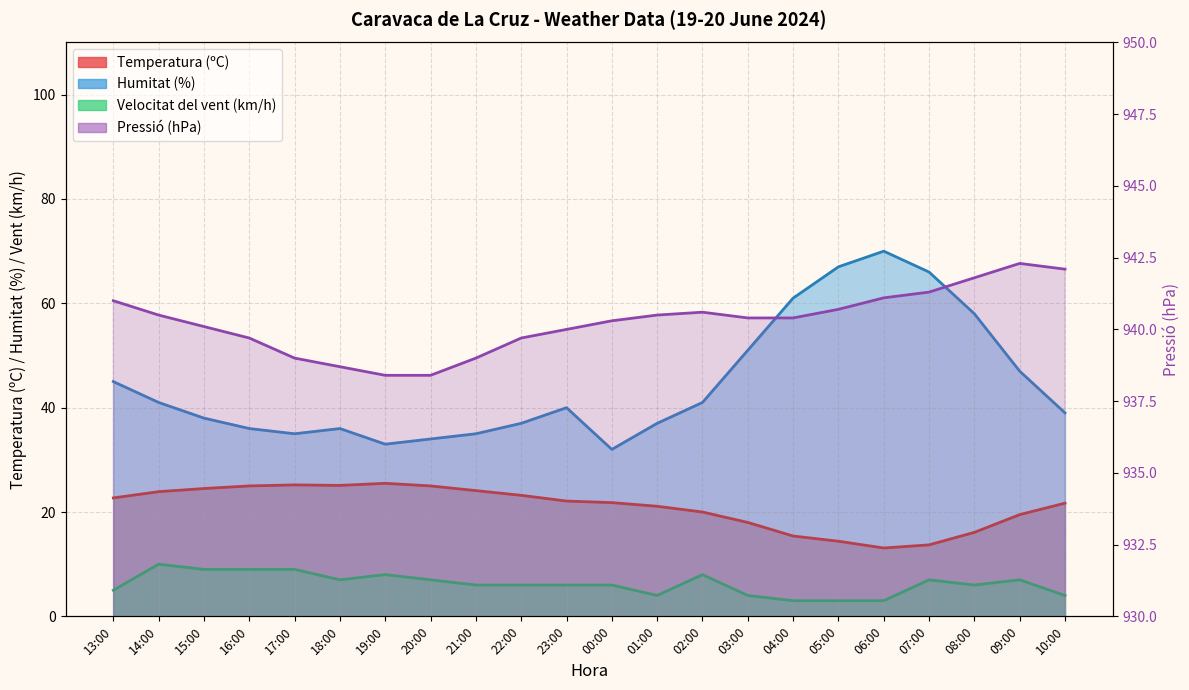

What position from the left is 07:00?

19